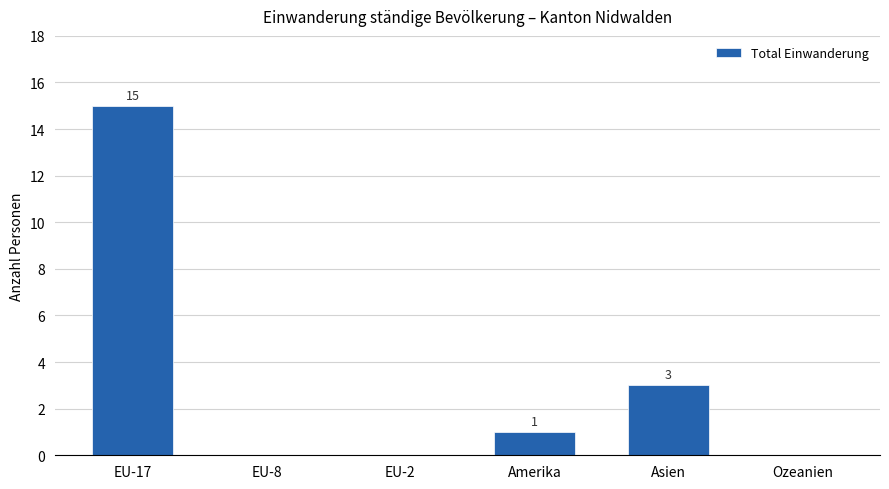

How many values are above zero?

3